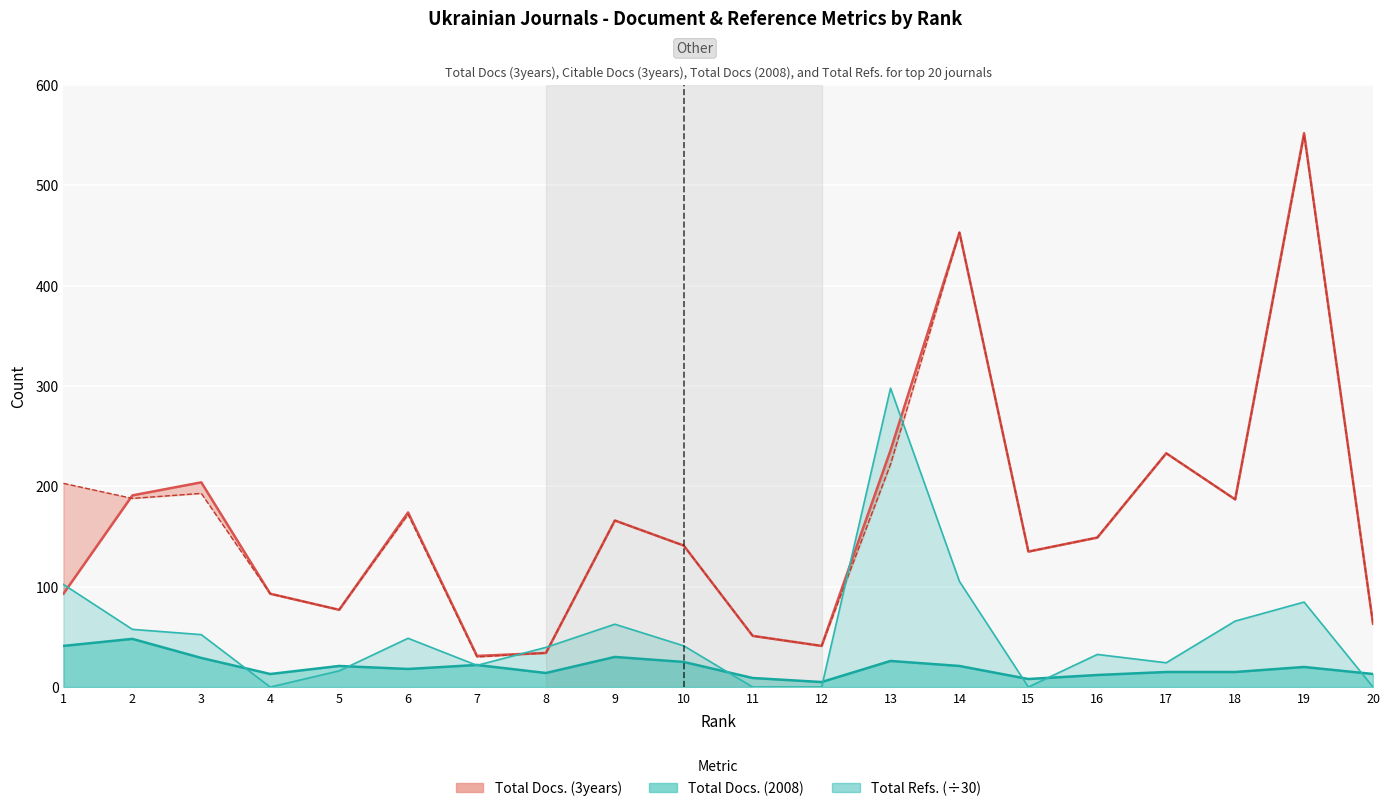

Which series has the largest total across all categories?

Citable Docs. (3years)